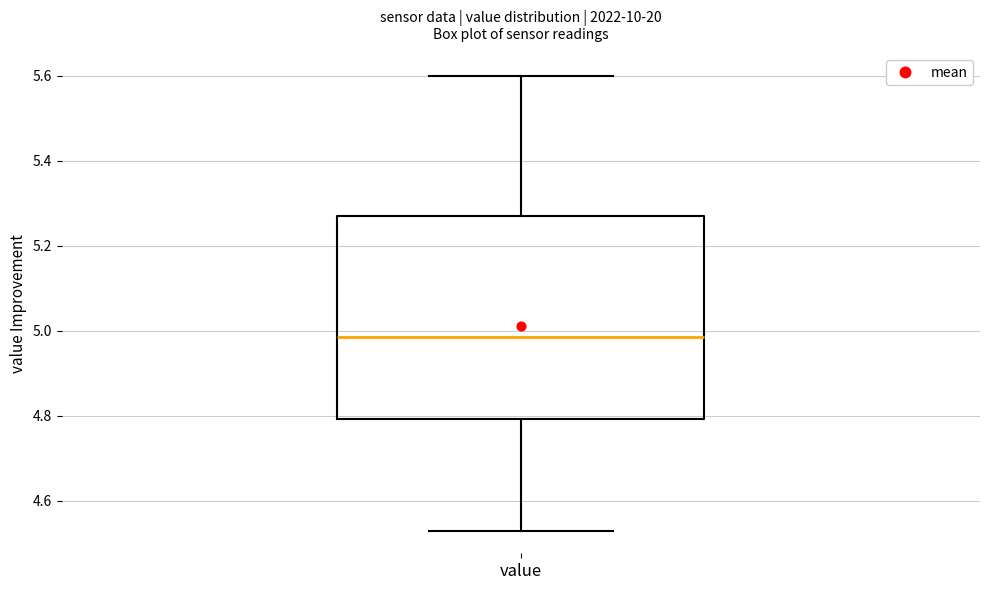

Read this box plot against the y-axis: the position of the median line, the range covered by the box, and the ends of both whiskers. The values are not printed on the chart, so give them approximately, as read against the axis.

median 4.98, box 4.80 to 5.28, whiskers 4.54 to 5.60